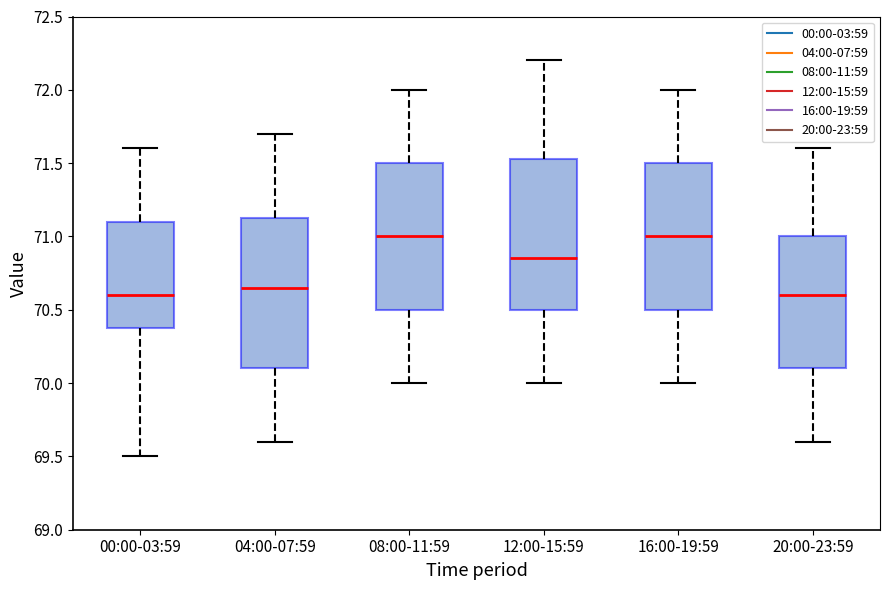

Where does the lower whisker of the box for 08:00-11:59 end on the y-axis? The values are not printed on the chart, so give them approximately, as read against the axis.

70.00